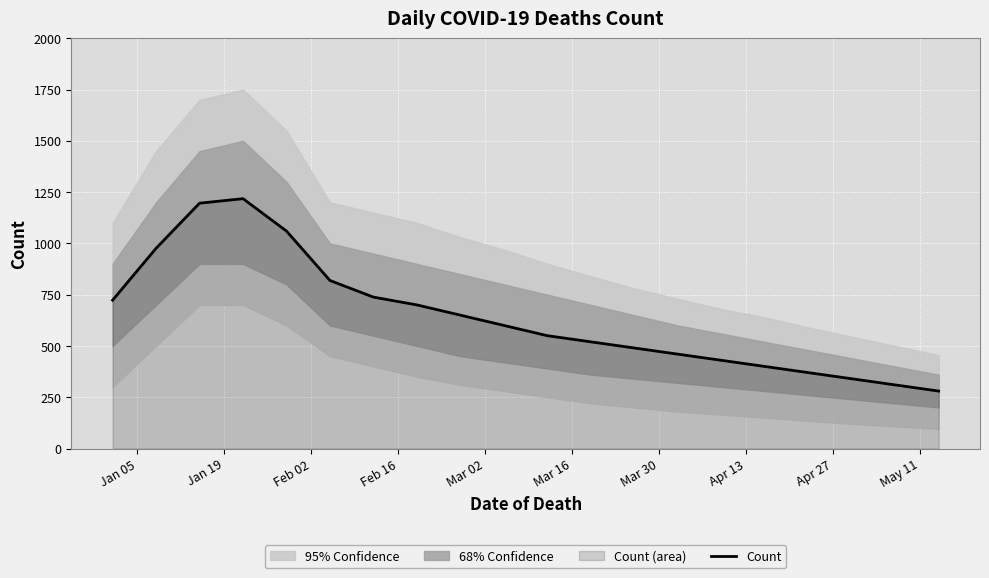

What is the lowest value of the Count series?

280